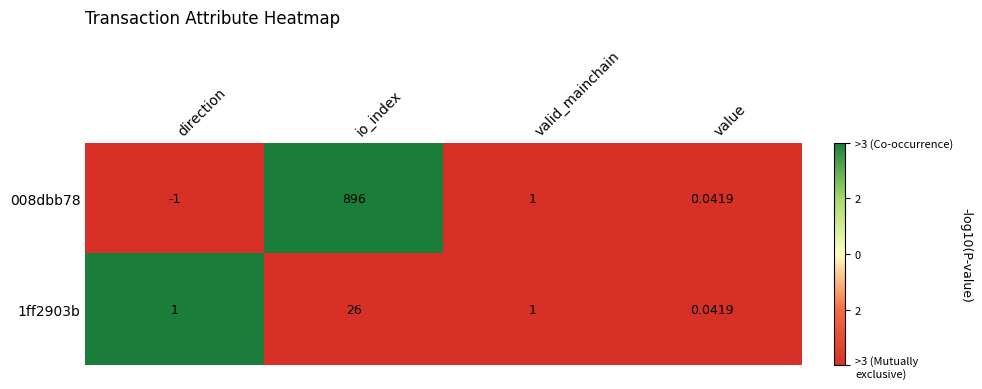

Where is 008dbb78 nearest to the value 447?

valid_mainchain